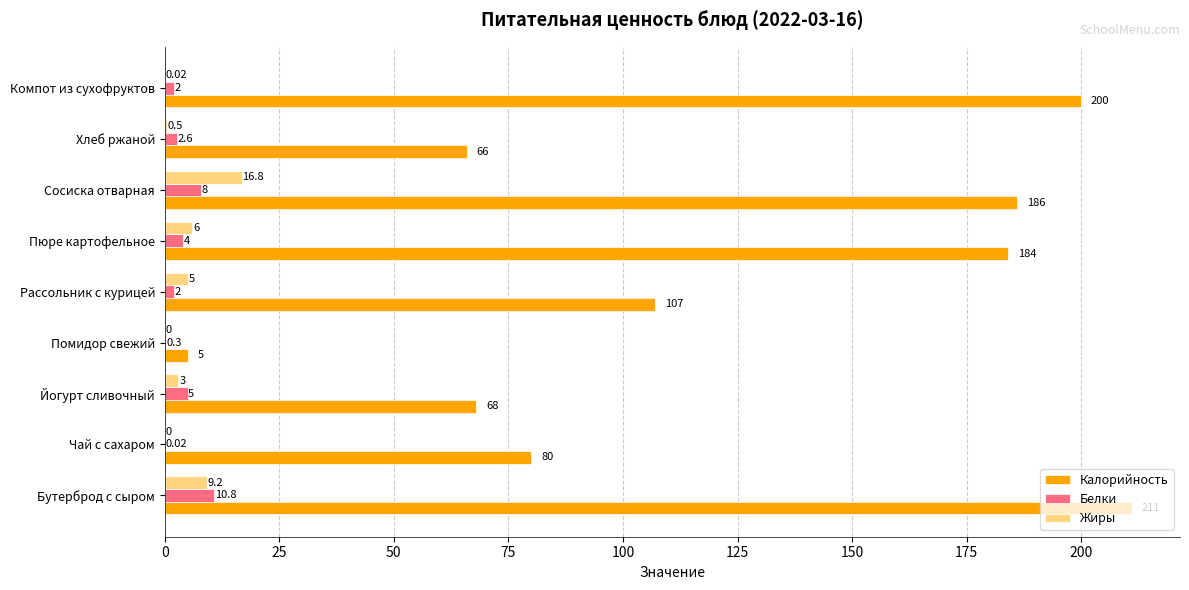

Between Рассольник с курицей and Хлеб ржаной, which series saw the biggest shift?

Калорийность